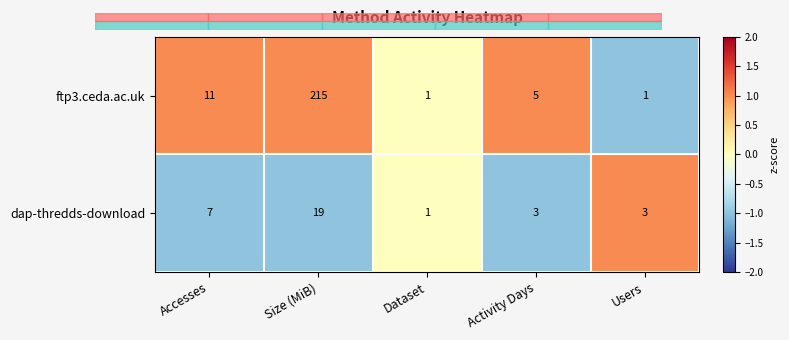

What is the greatest value displayed?

215